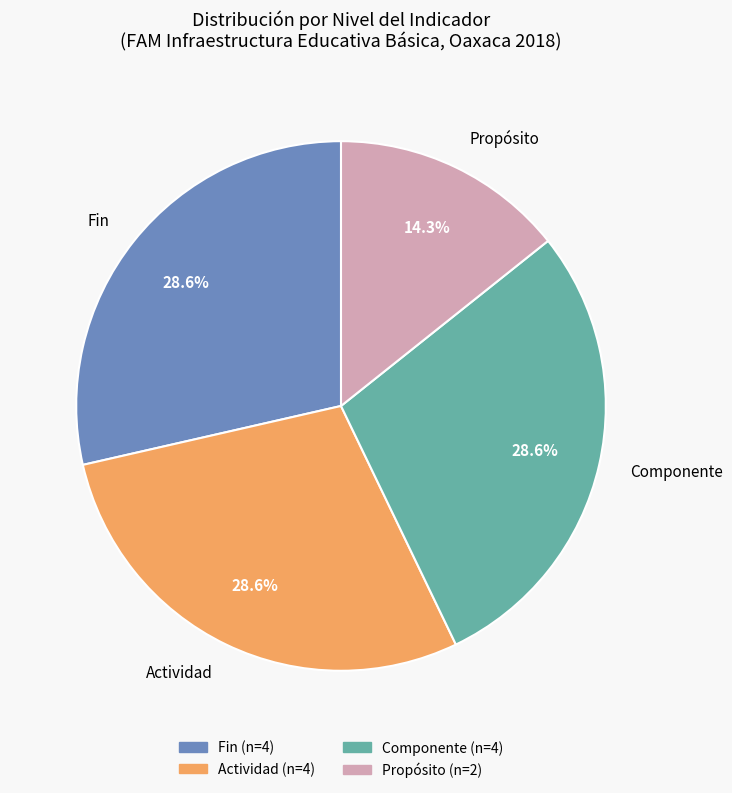

Is Actividad the majority of the pie?

No